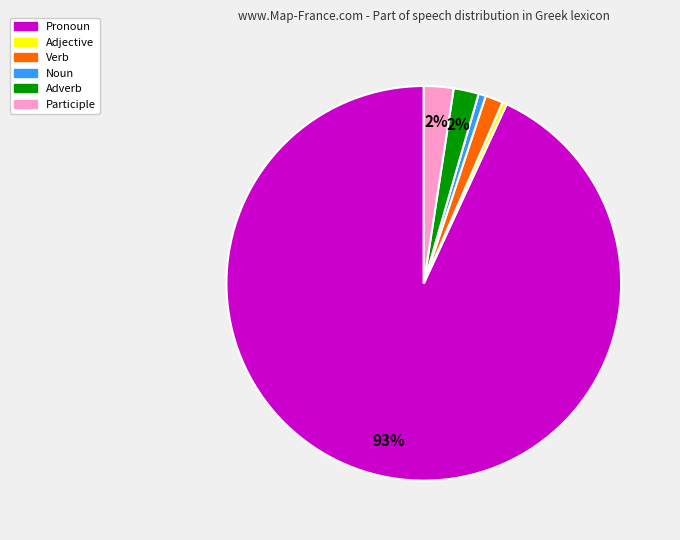

To the nearest percent, what percentage of the pie is Noun?

1%